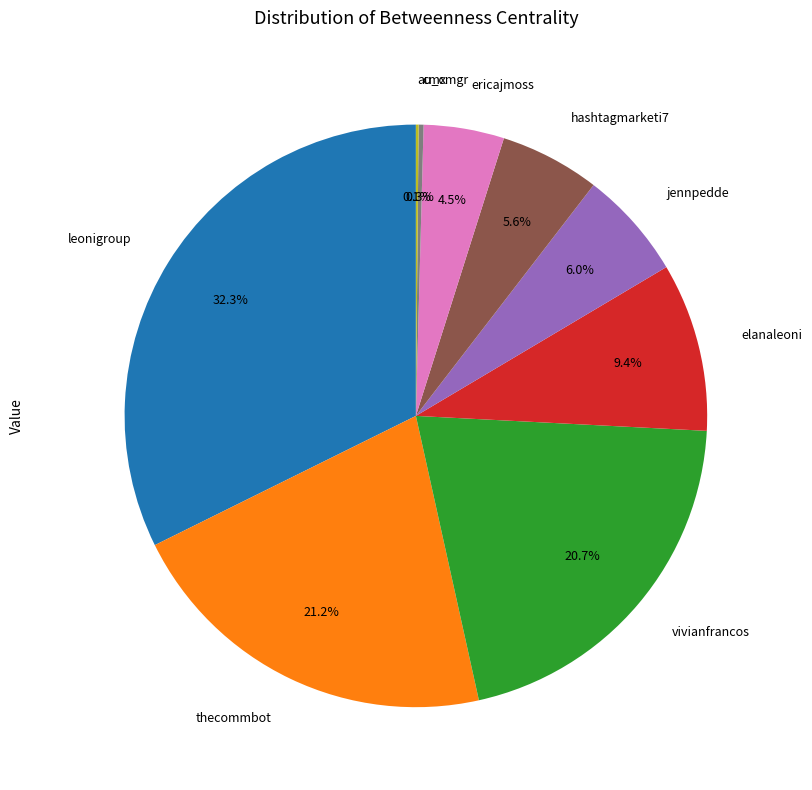

To the nearest percent, what percentage of the pie is elanaleoni?

9%